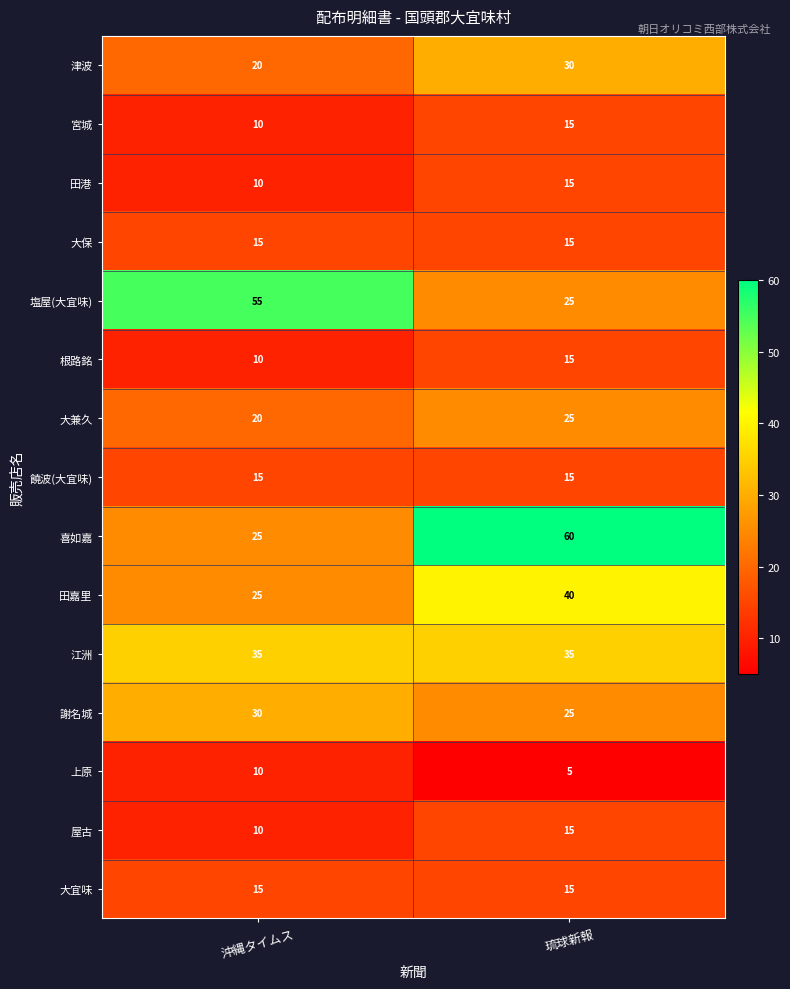

What value does the 田港 series have at 沖縄タイムス?

10